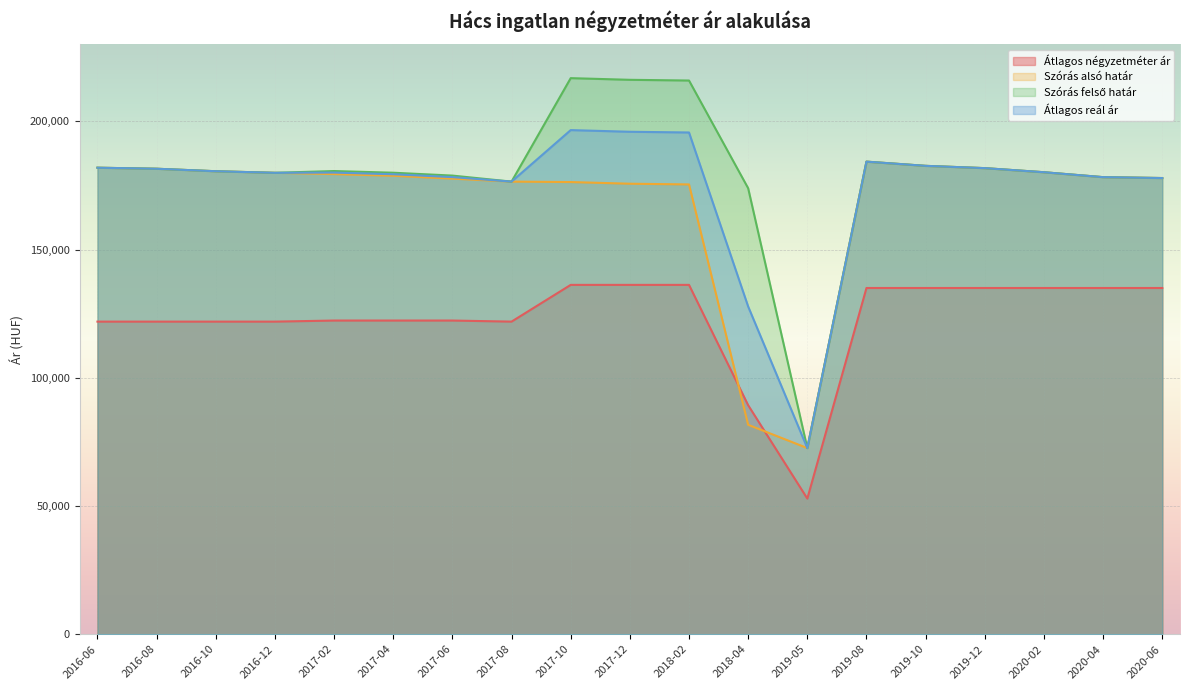

What is the label of the 5th point from the right?

2019-10